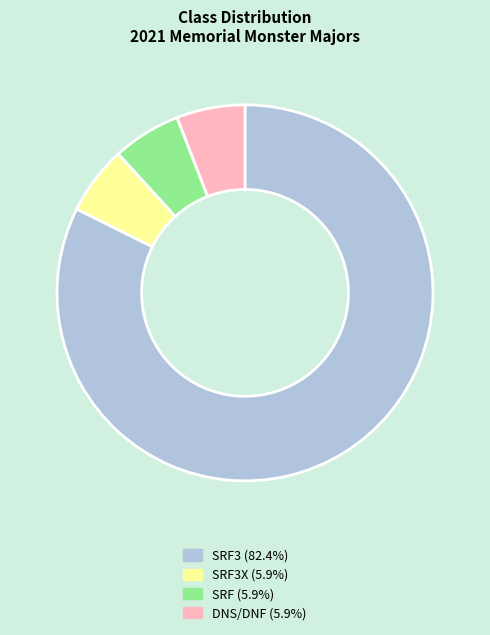

Is there a majority slice in this chart?

Yes